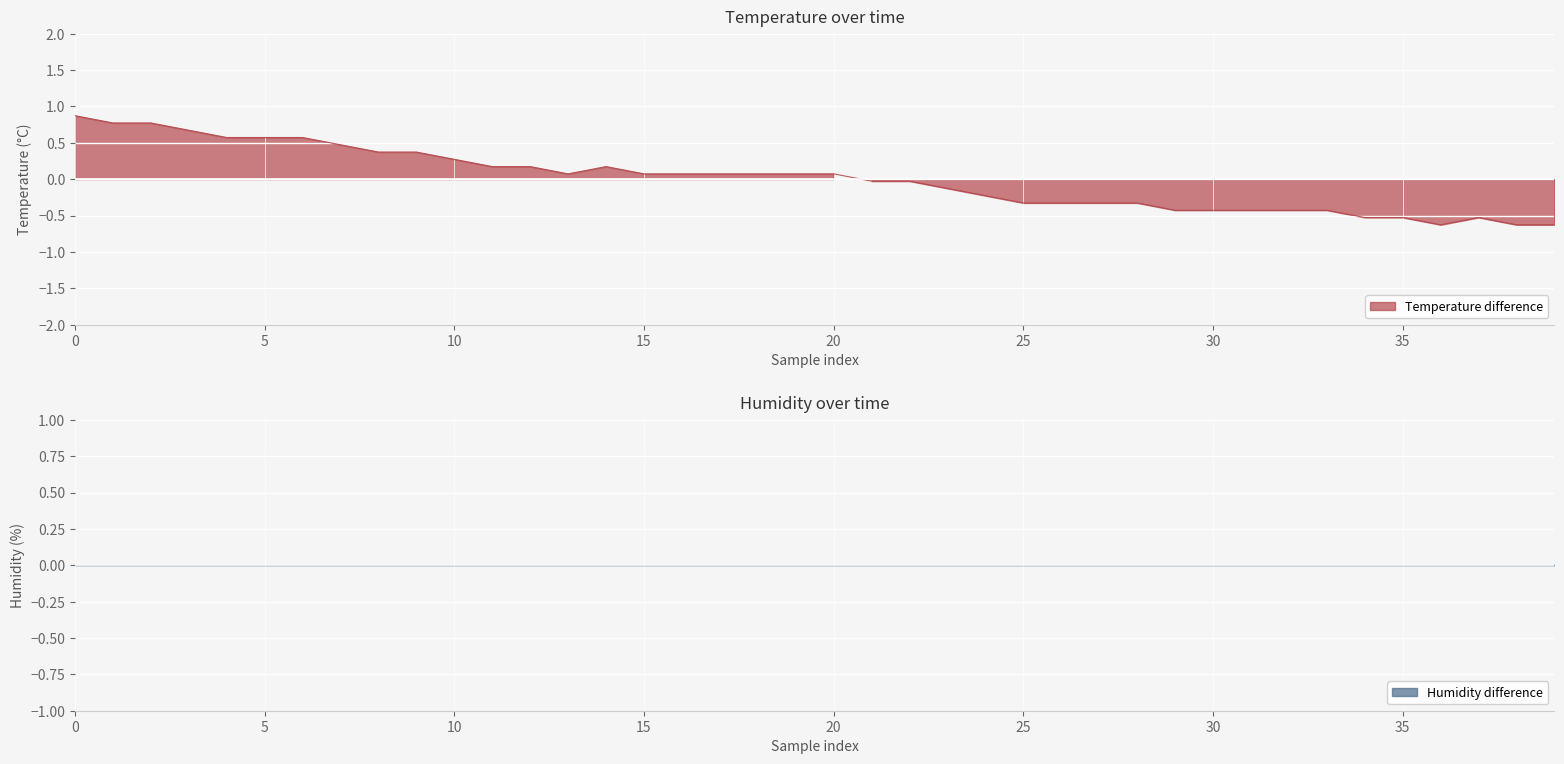

What is the smallest value displayed?

-0.6